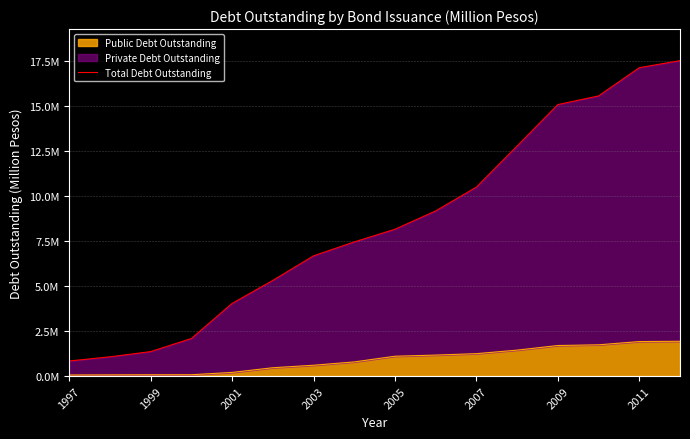

What is the difference between the maximum and minimum values?

16692645